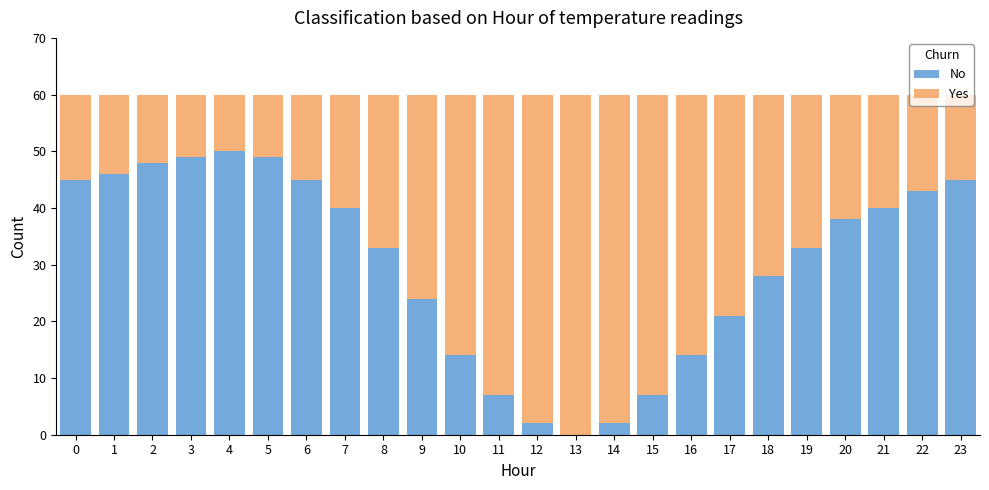

What is the sum of all No values?

723